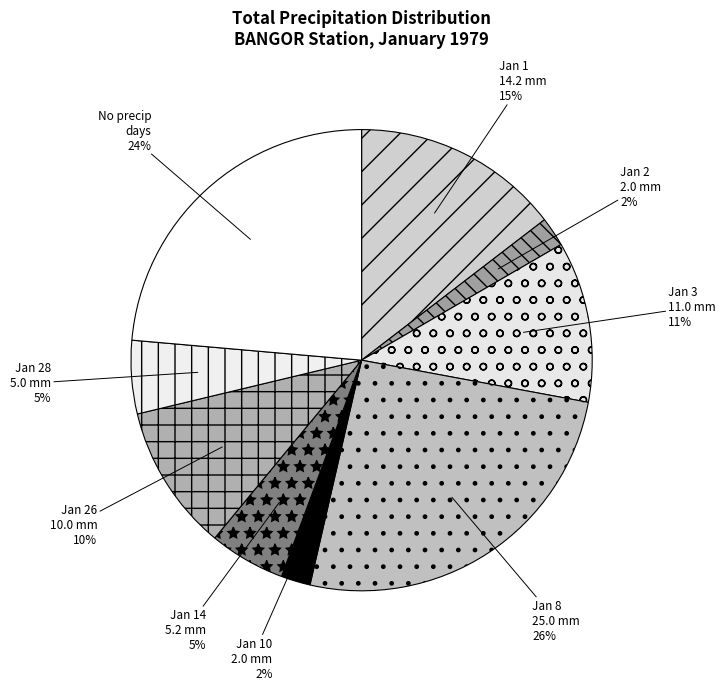

Count the number of slices in the pie.

9